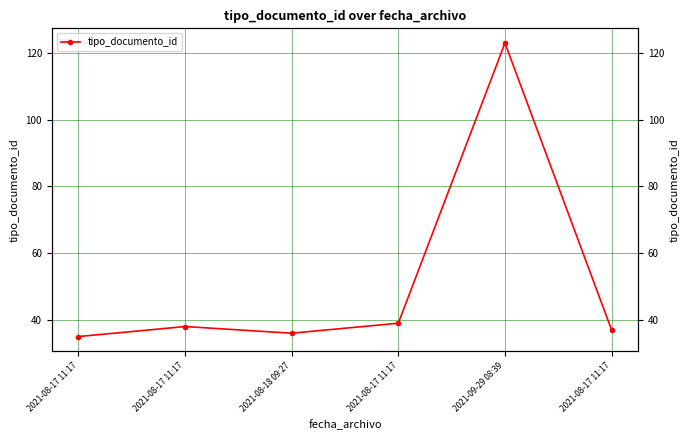

How many series are shown in this chart?

1